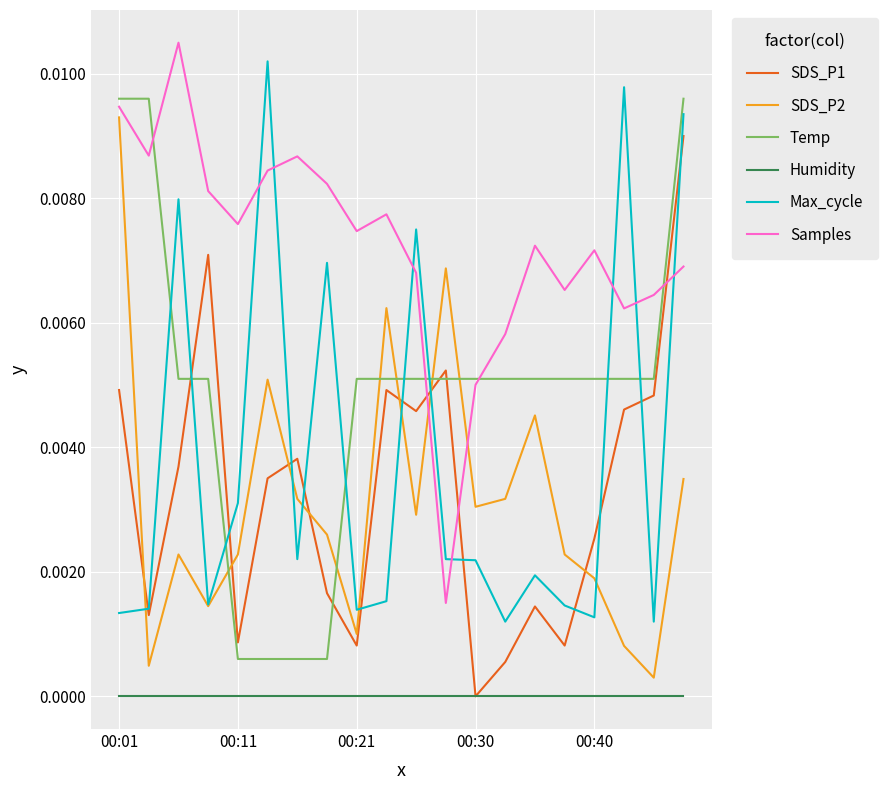

True or false: Temp and Humidity cross at least once.

False